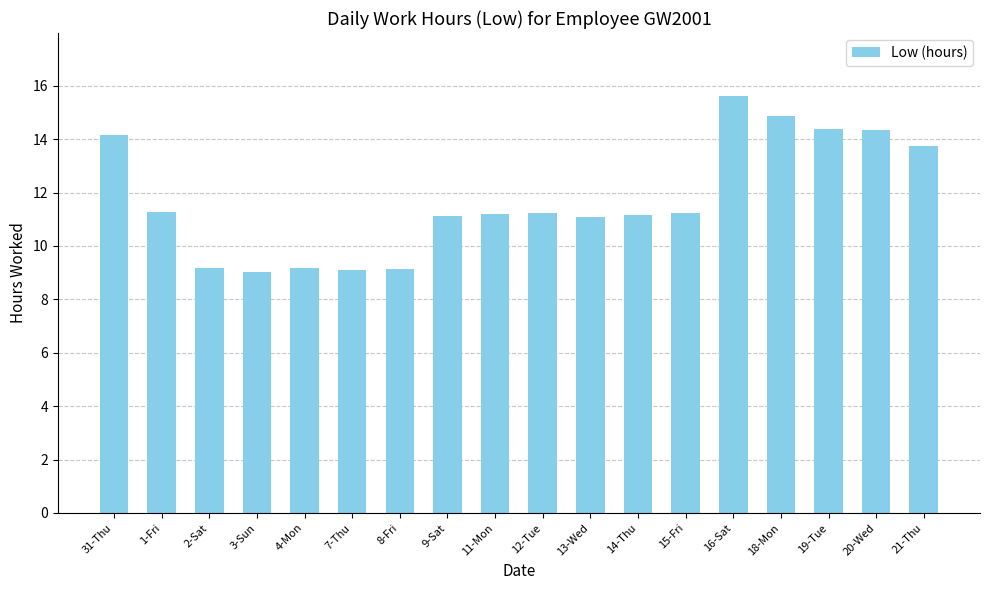

What is the approximate value at 19-Tue?

14.4